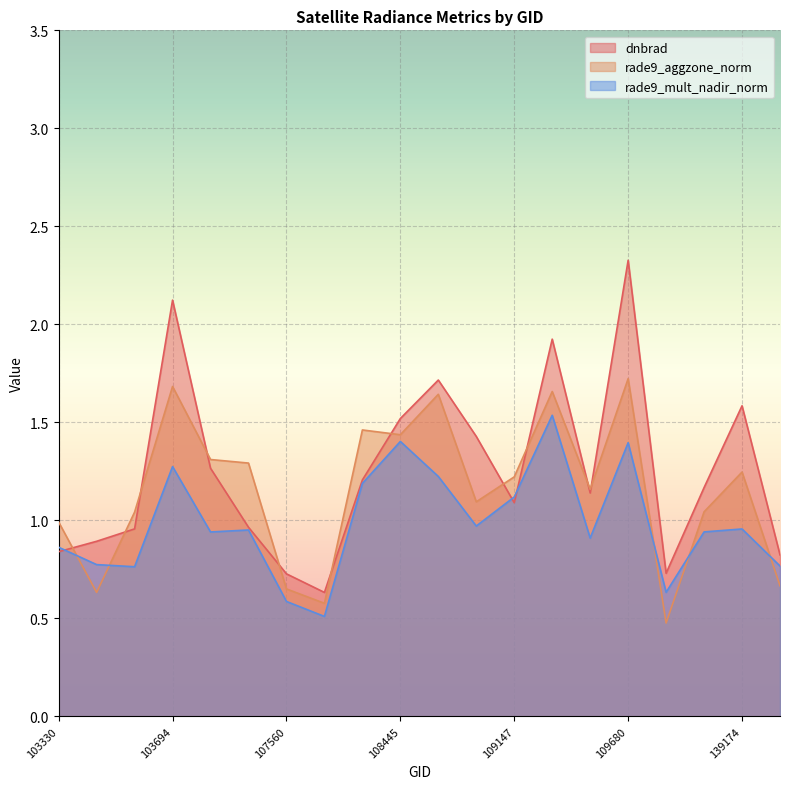

True or false: rade9_aggzone_norm has more than 0 interior local peaks.

True